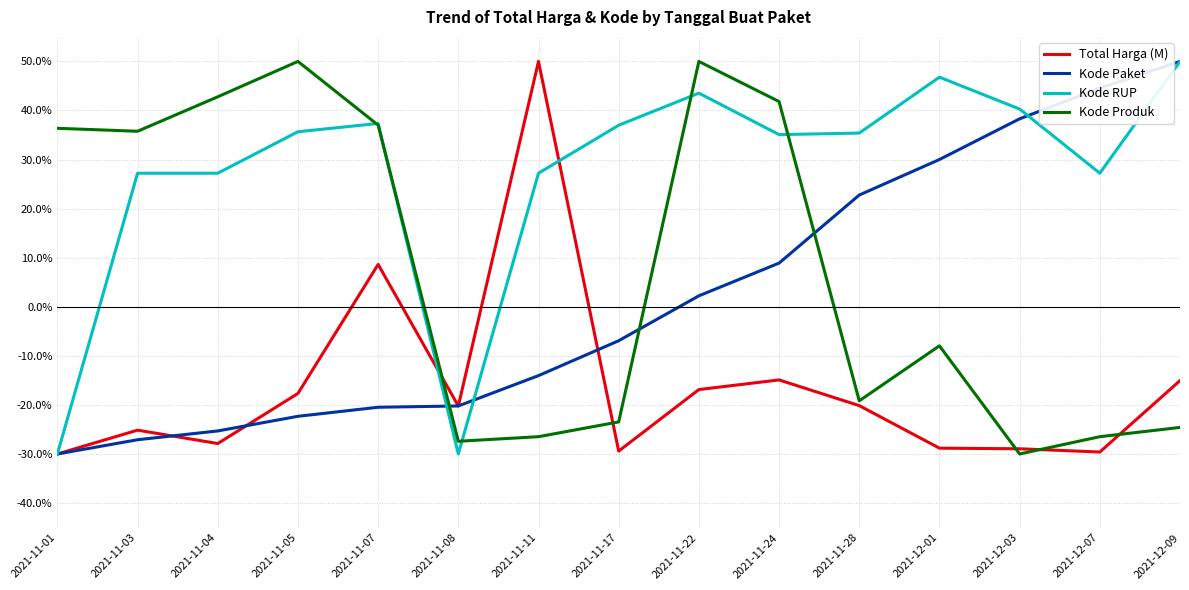

True or false: Kode RUP has more than 1 points higher than both neighbors.

True